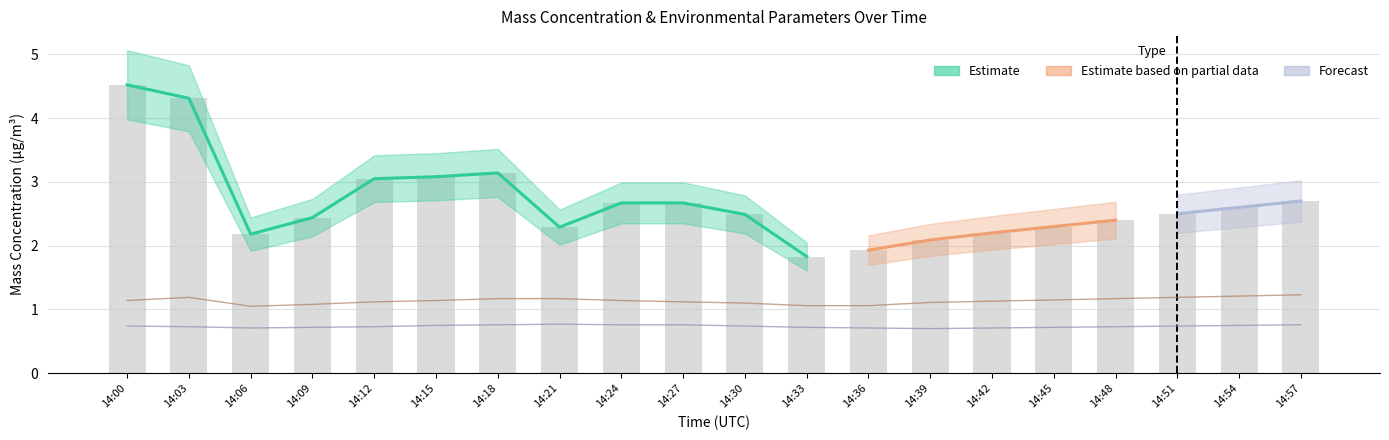

At how many categories does at least one series exceed 4?

2